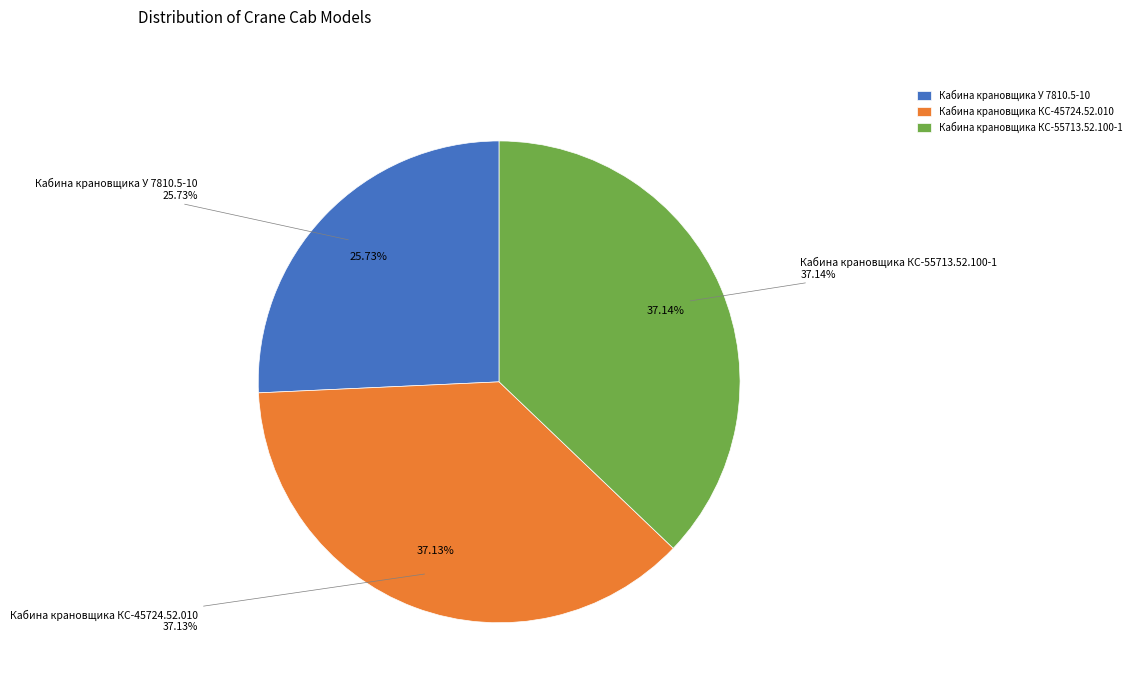

To the nearest percent, what portion does Кабина крановщика КС-45724.52.010 represent?

37%